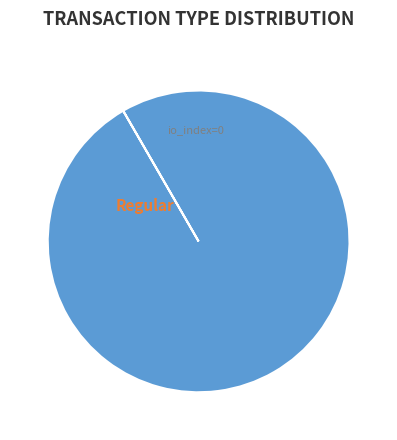

Which slice represents more than half of the pie?

Vote